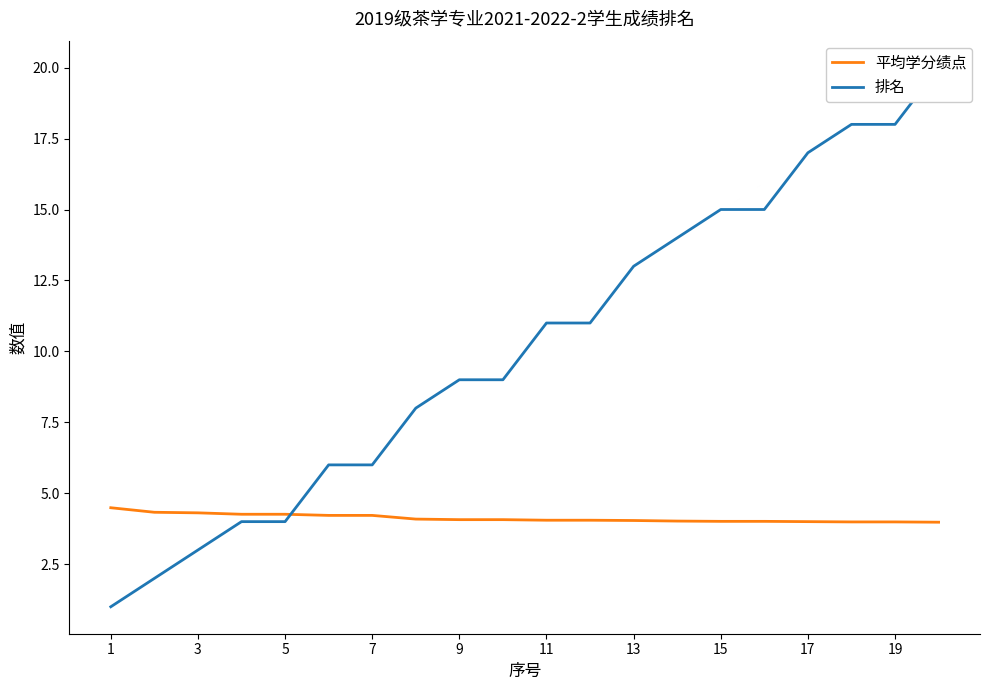

Which category has the lowest value in the 排名 series?

1